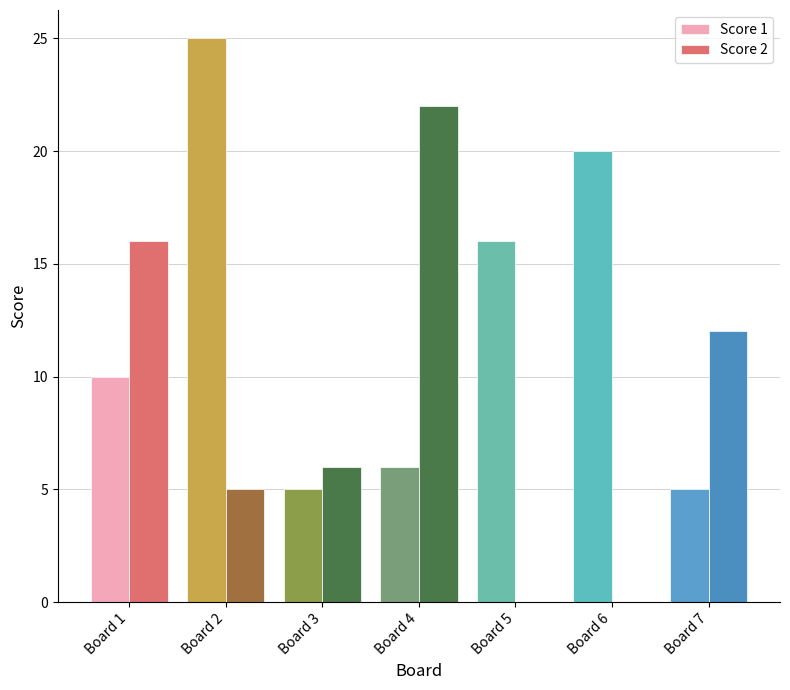

Reading right to left, what are all the values shown in this chart?

Score 1: 5	20	16	6	5	25	10
Score 2: 12	0	0	22	6	5	16